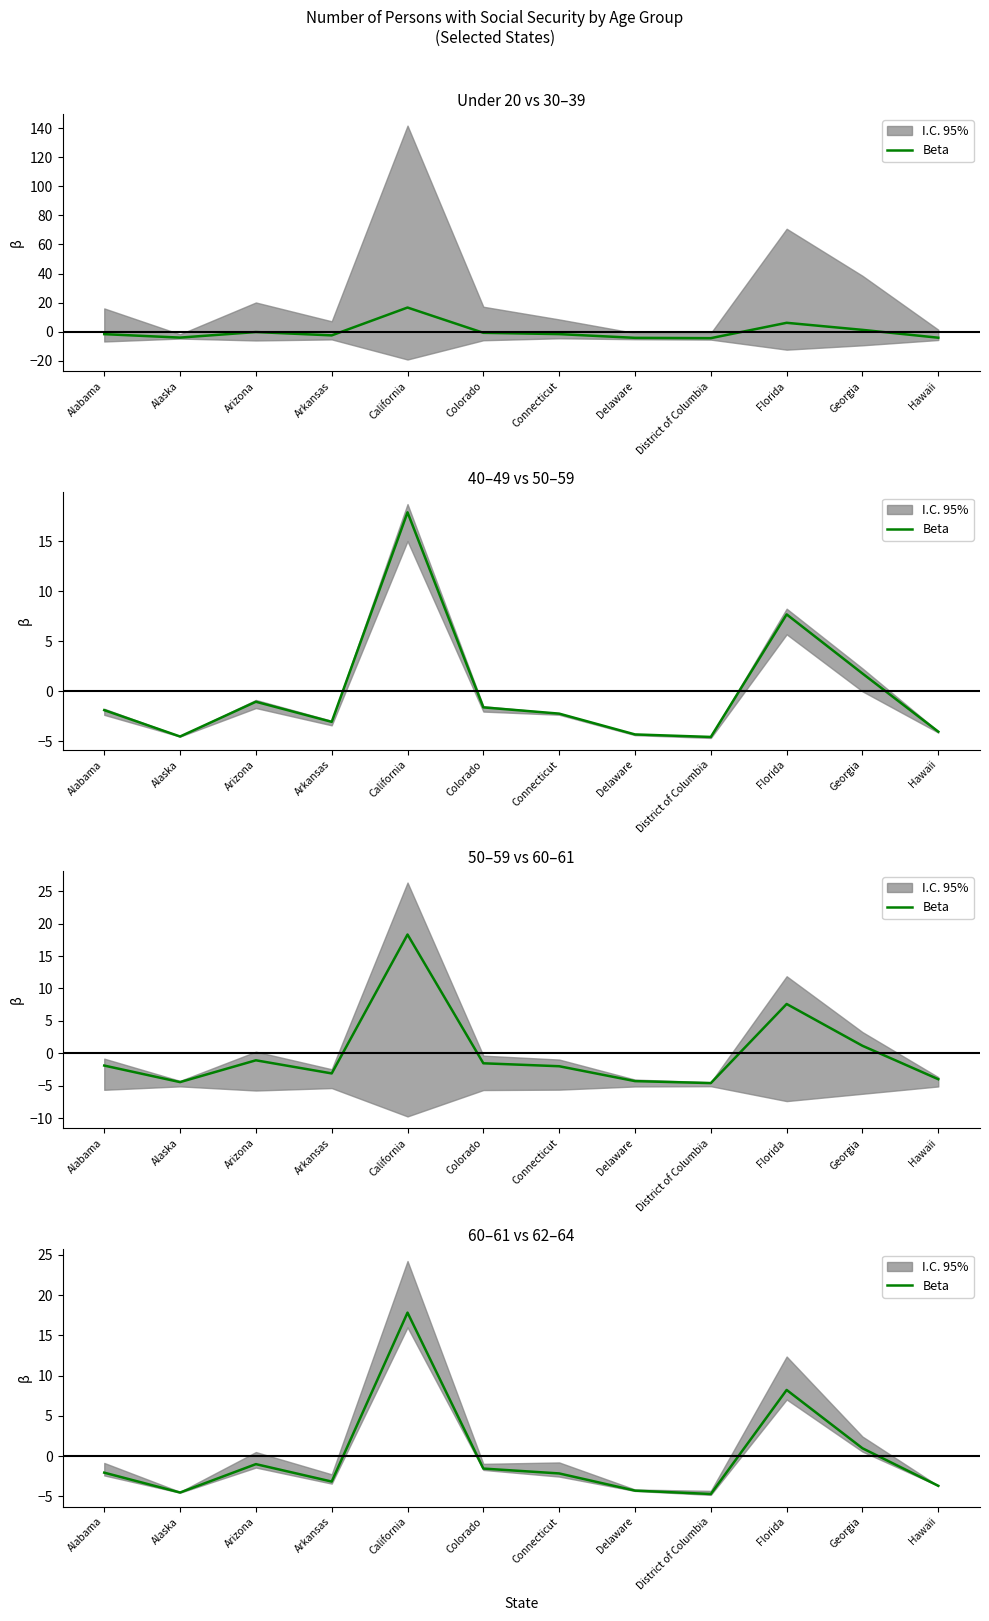

How many positive values are there?

3